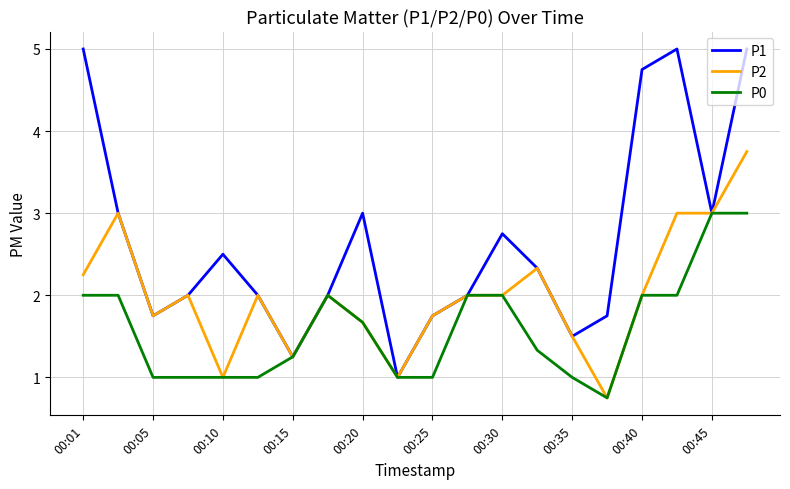

Which series has the largest total across all categories?

P1